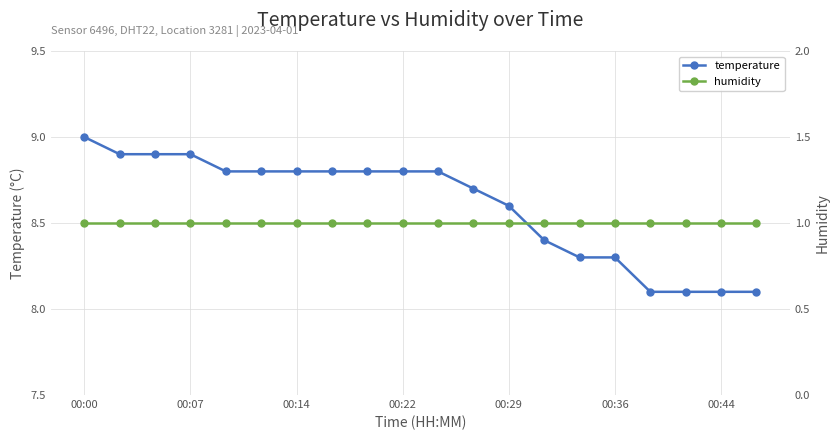

What are all the series names shown in the legend?

temperature, humidity